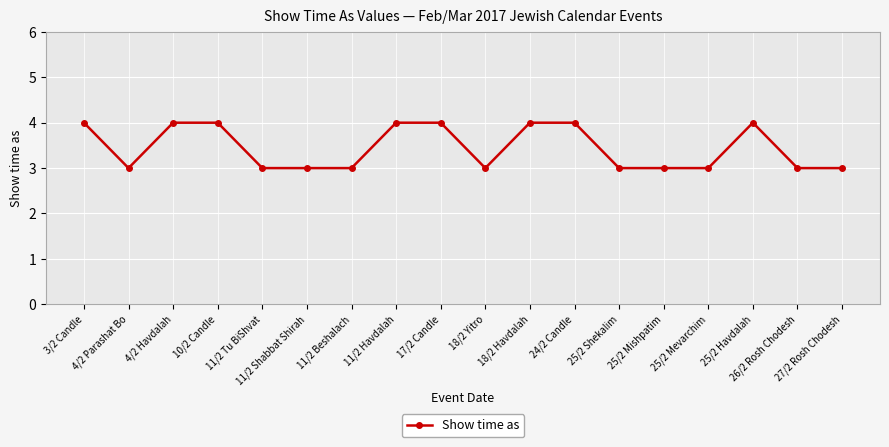

How many lines are shown in the chart?

1